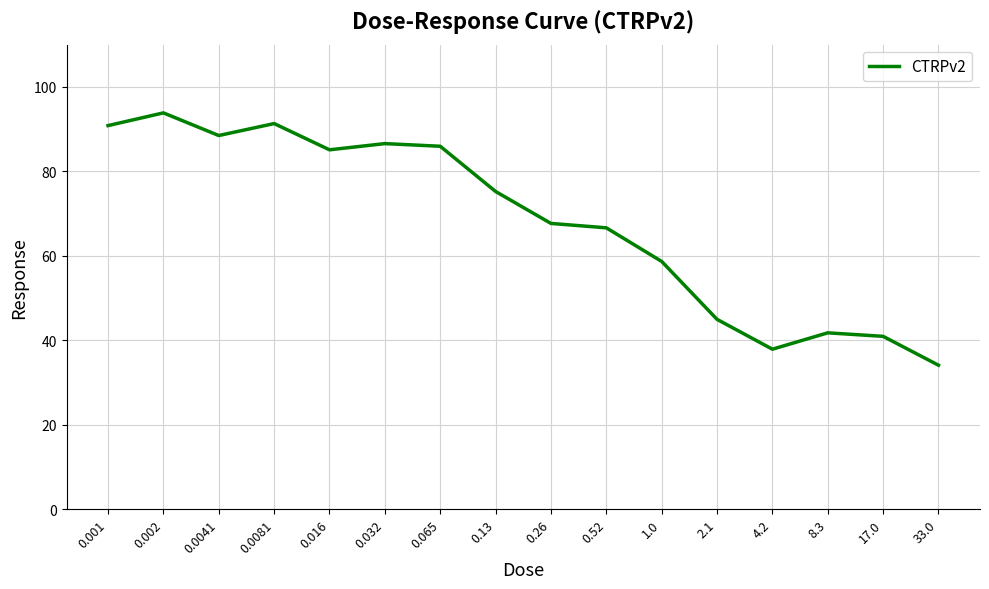

What is the average value?

68.1